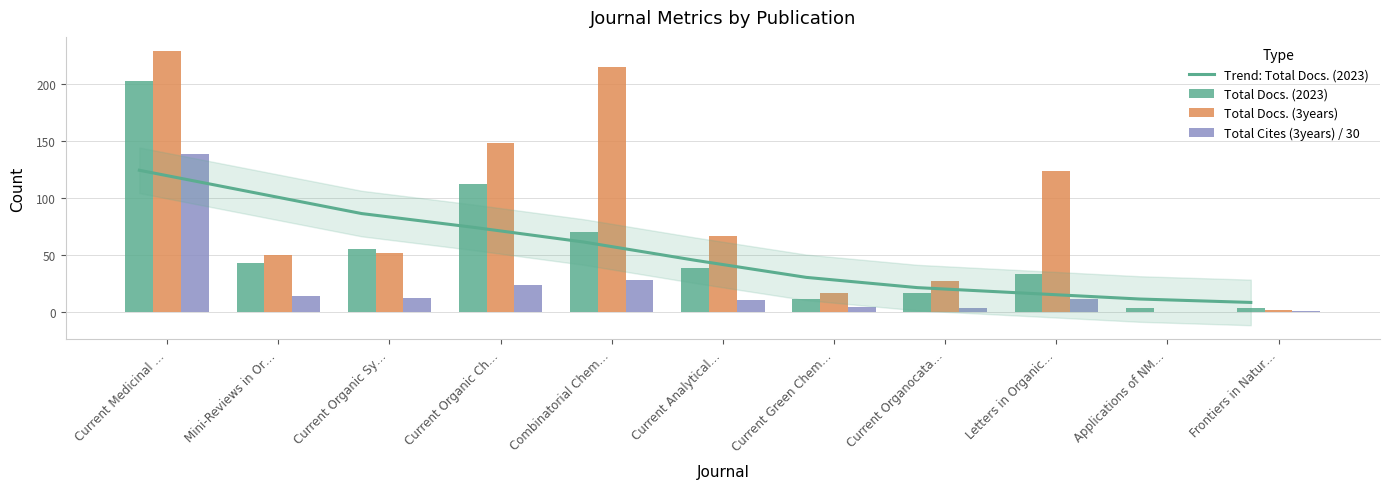

What is the value of the Total Cites (3years) / 30 bar at the 3rd from the left?

11.8